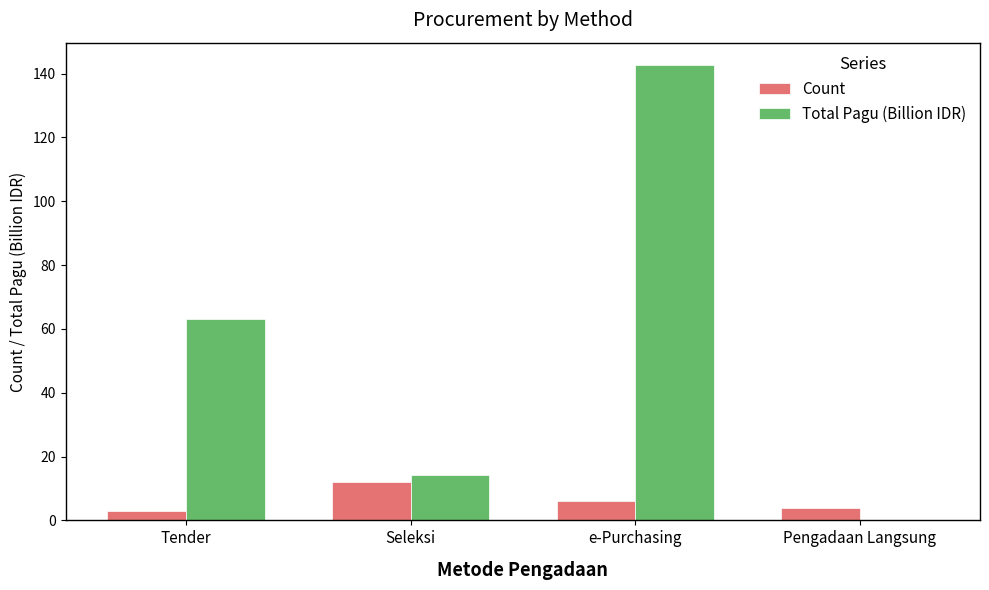

Reading right to left, what are all the values shown in this chart?

Count: Pengadaan Langsung=4.0	e-Purchasing=6.0	Seleksi=12.0	Tender=3.0
Total Pagu (Billion IDR): Pengadaan Langsung=0.1	e-Purchasing=142.5	Seleksi=14.2	Tender=63.0